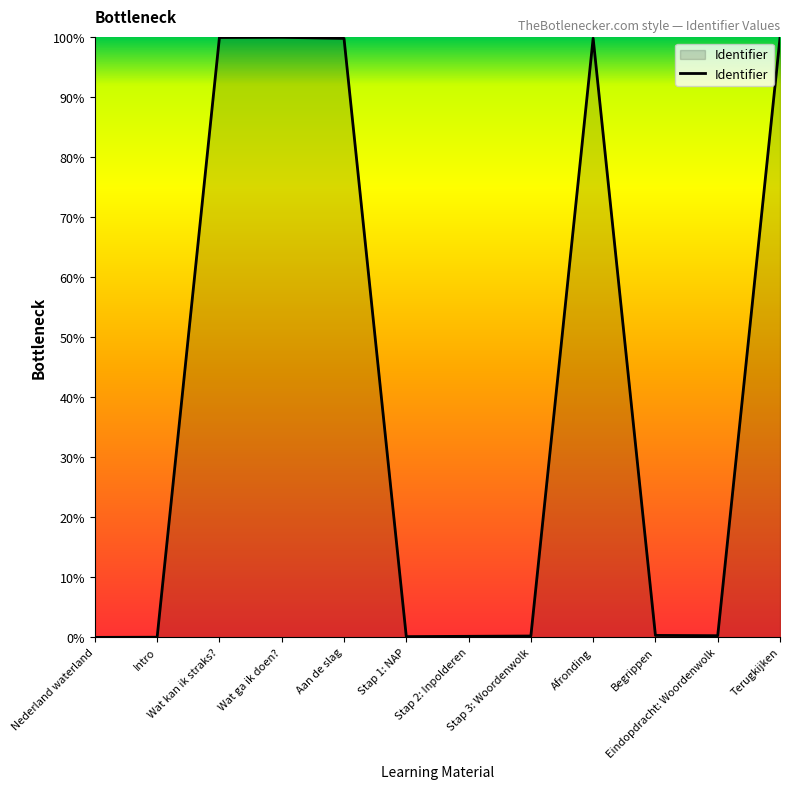

What is the average value?

41.7